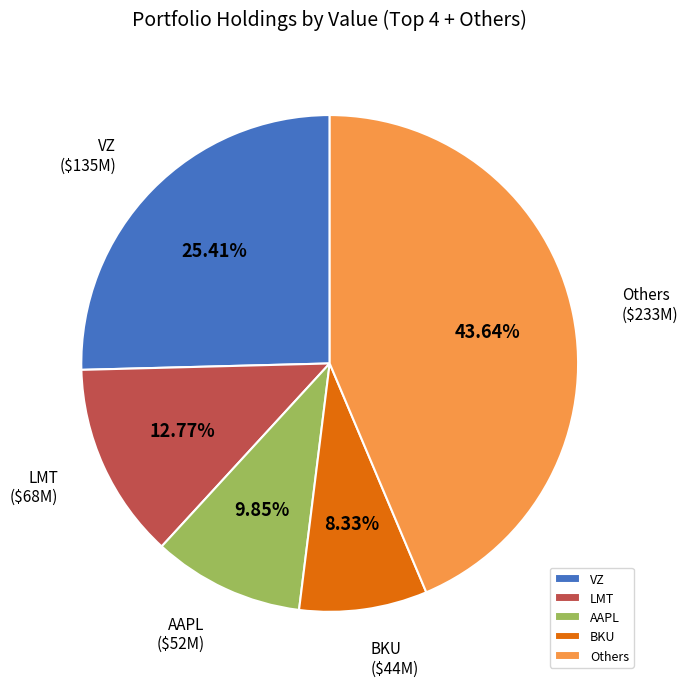

Rank the categories by value from lowest to highest.

BKU, AAPL, LMT, VZ, Others